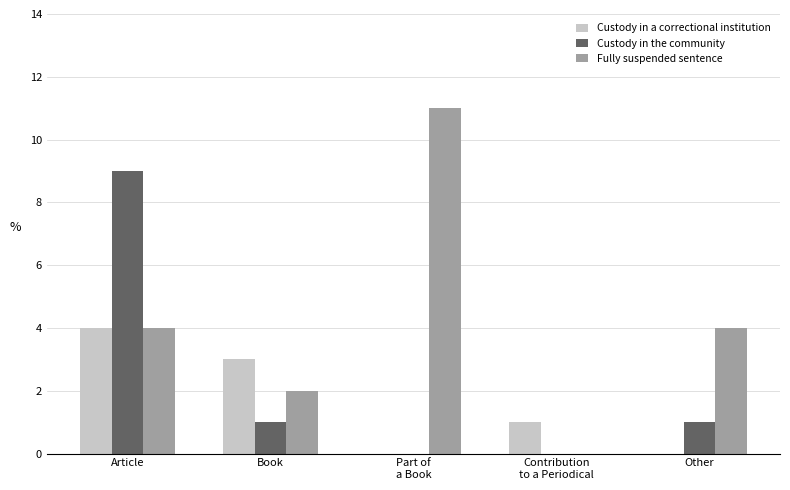

How many Custody in the community values are between 0 and 1?

4